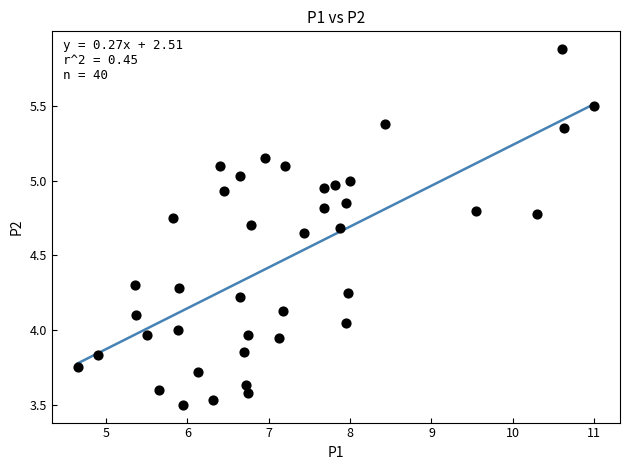

What is the range of Y values (max minus min)?

2.4